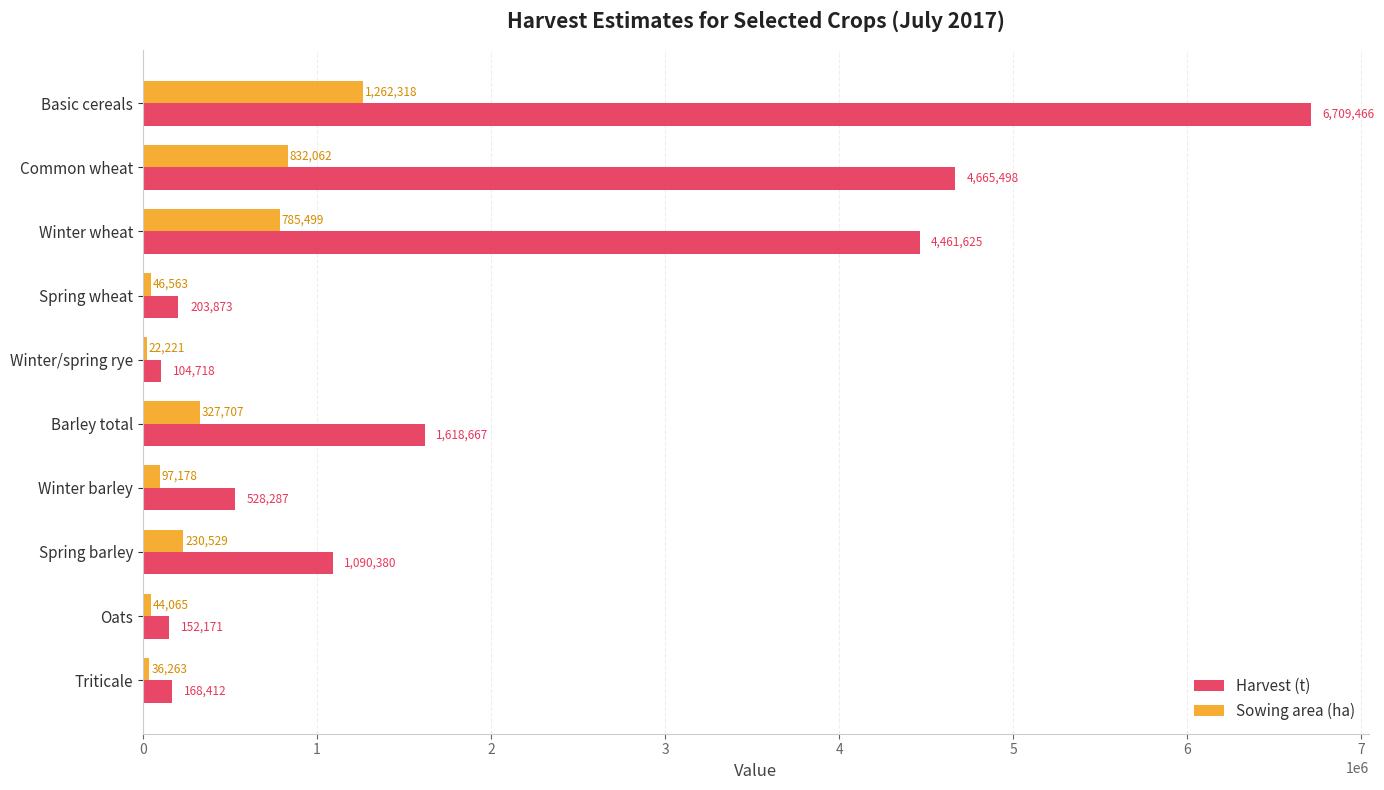

What is the lowest value of the Sowing area (ha) series?

22220.9